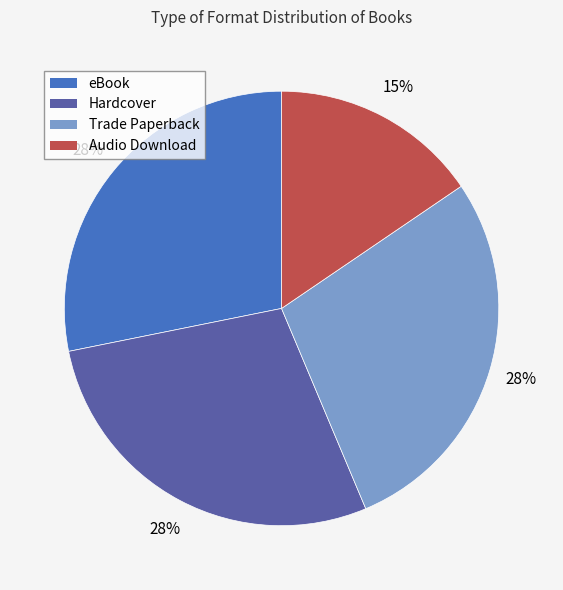

What is the smallest slice in the pie chart?

Audio Download